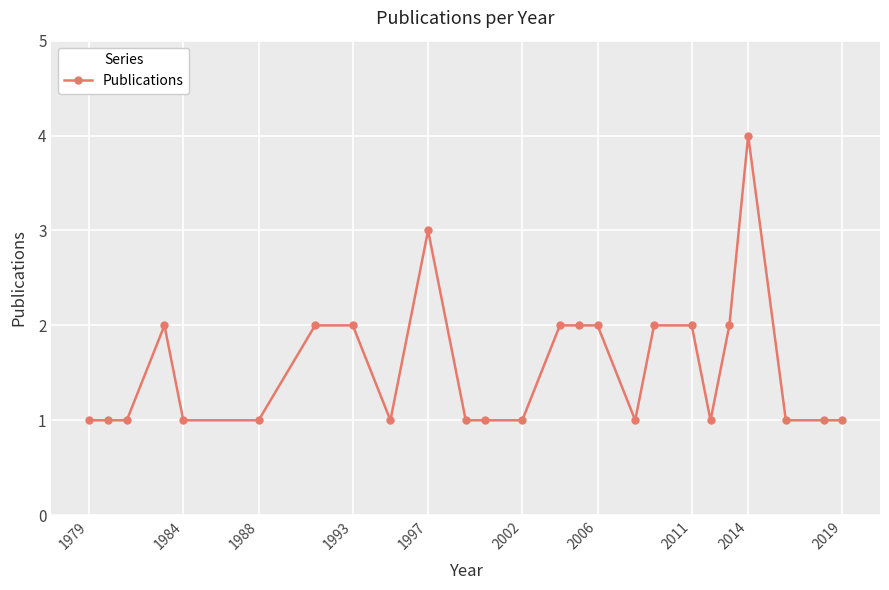

What is the greatest value displayed?

4